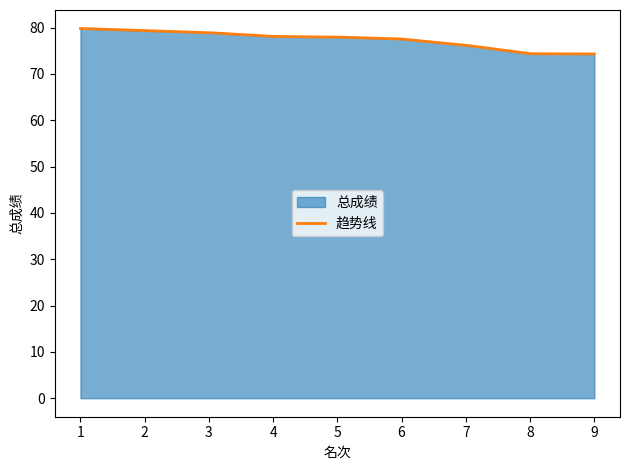

List the labels in order of value, smallest first.

9, 8, 7, 6, 5, 4, 3, 2, 1